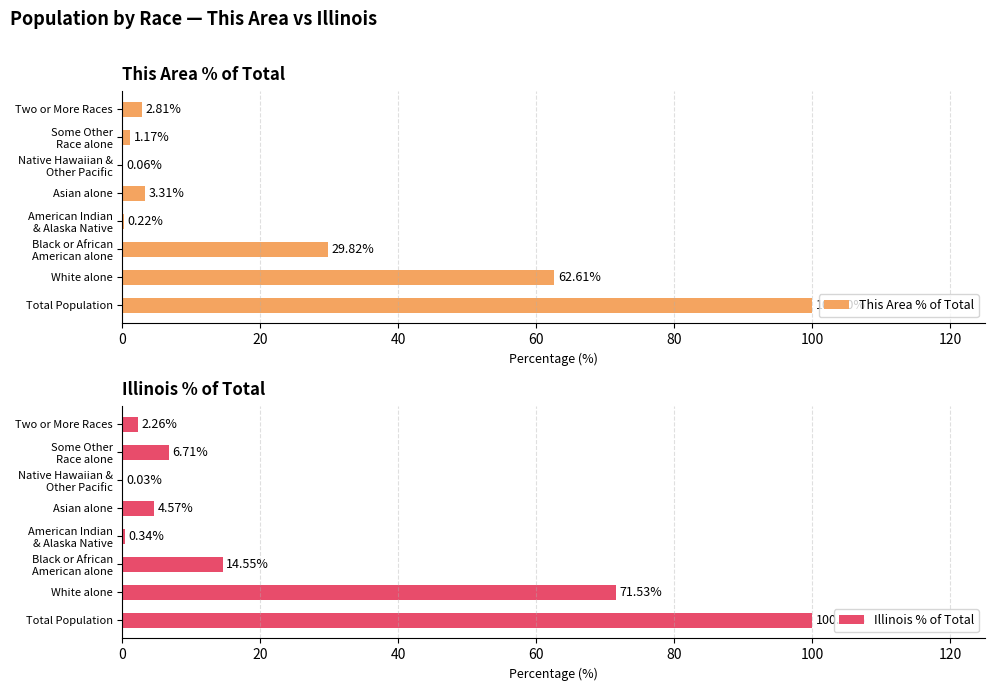

What is the sum of the This Area % of Total values at Total Population and White alone?

162.6